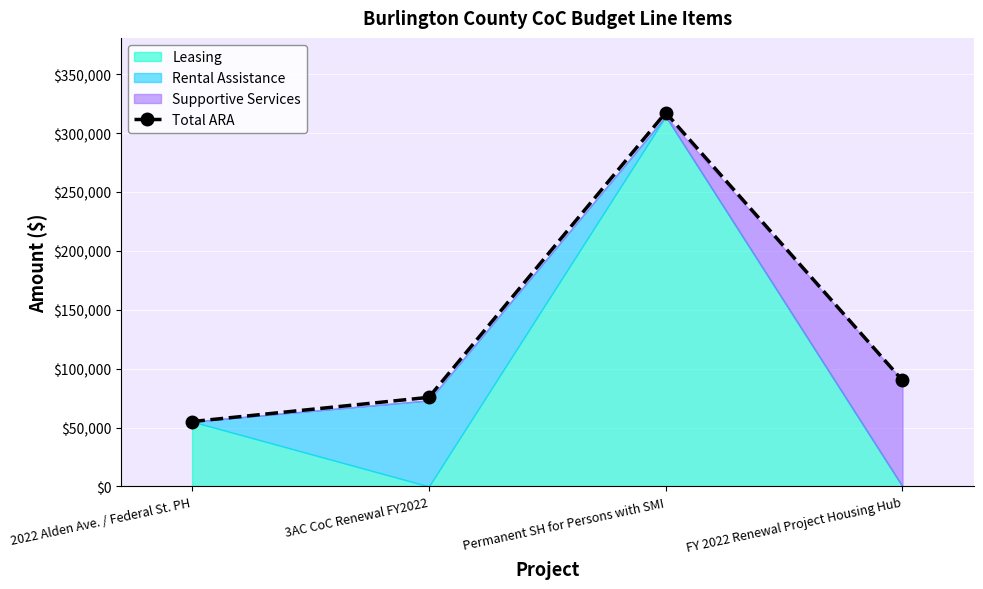

What is the greatest value displayed?

317301